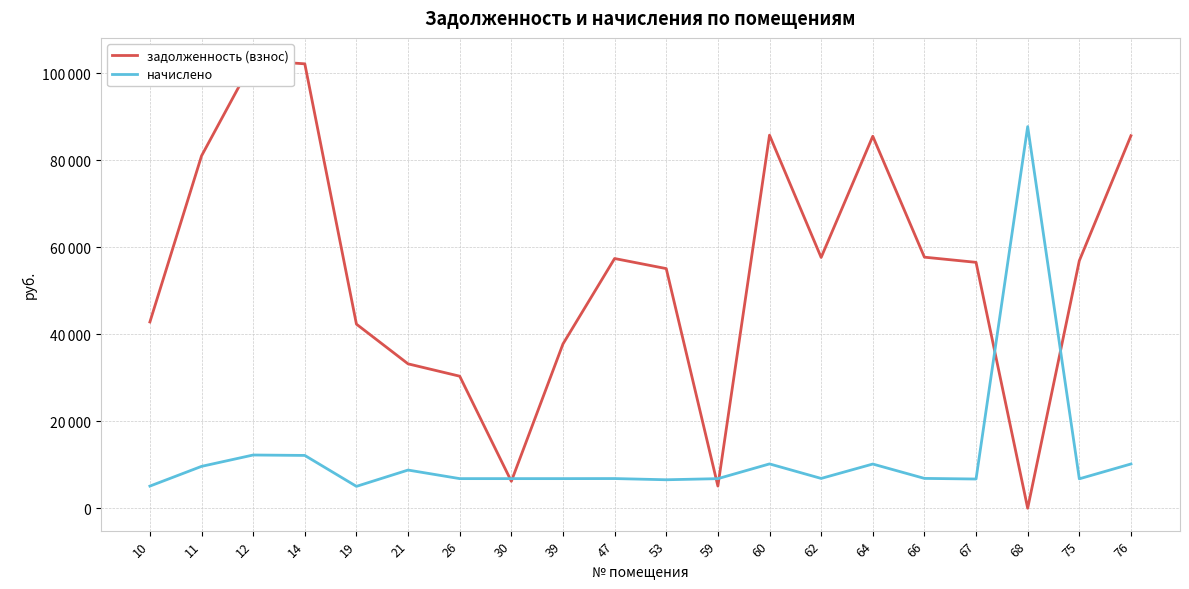

Which series has the largest total across all categories?

задолженность (взнос)